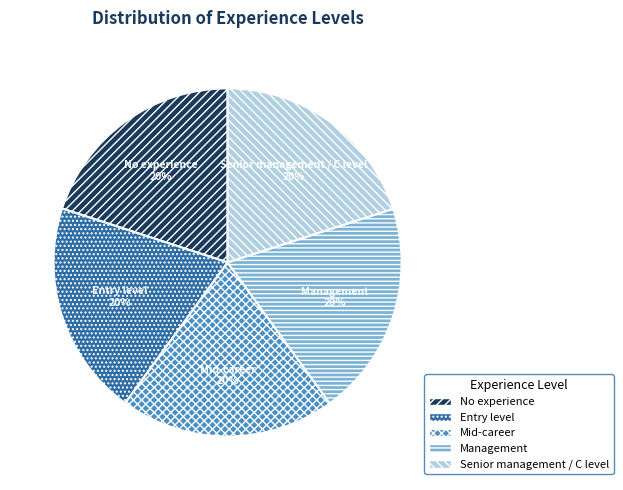

How many segments does this pie chart have?

5